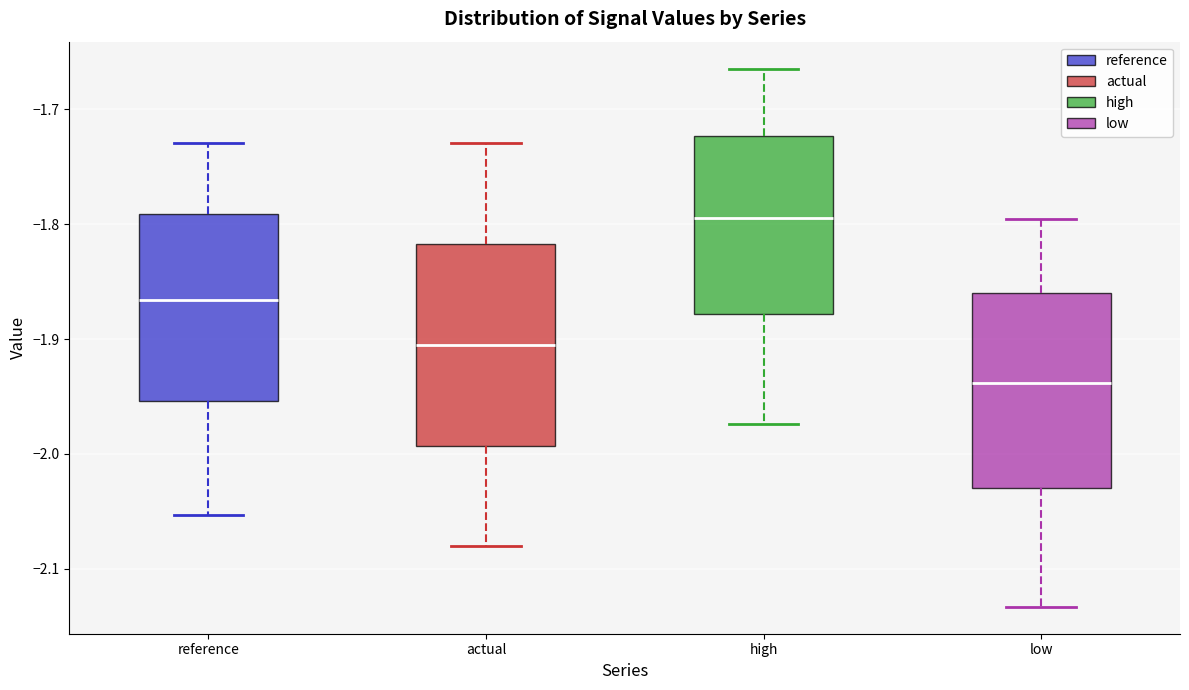

Reading left to right, read every box against the y-axis: the position of its median line, the range the box covers, and the ends of its whiskers. The values are not printed on the chart, so give them approximately, as read against the axis.

reference: median -1.87, box -1.95 to -1.79, whiskers -2.05 to -1.73
actual: median -1.91, box -1.99 to -1.82, whiskers -2.08 to -1.73
high: median -1.79, box -1.88 to -1.72, whiskers -1.97 to -1.66
low: median -1.94, box -2.03 to -1.86, whiskers -2.13 to -1.80